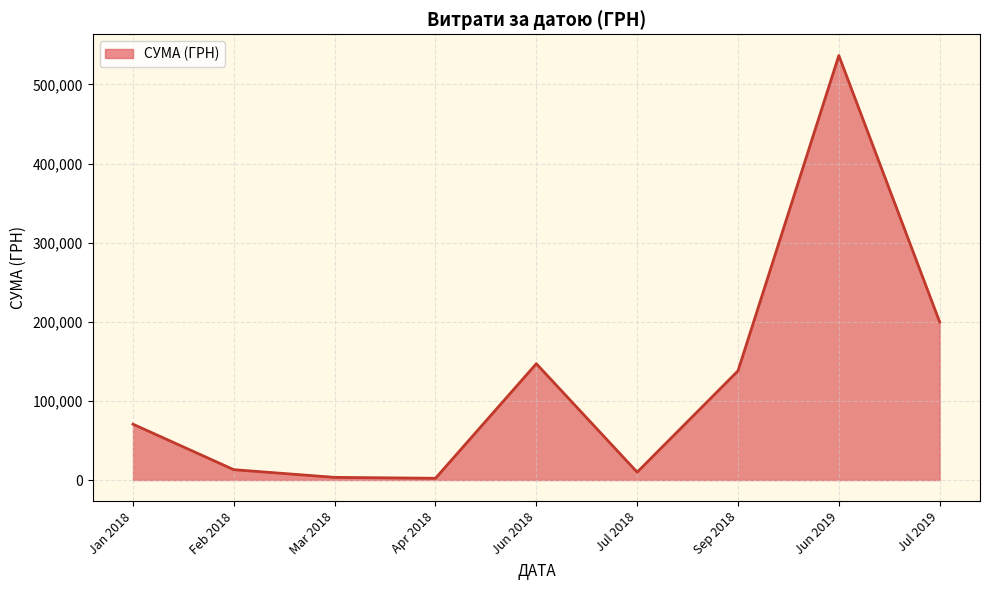

Is it true that the value at Jun 2019 is 536593.7?

True